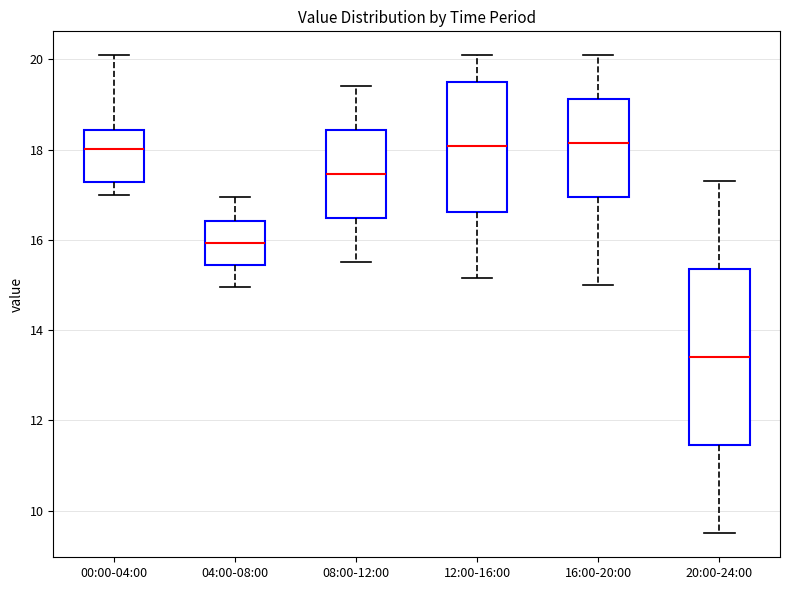

Comparing the boxes themselves (not the whiskers), which one is the tallest?

20:00-24:00